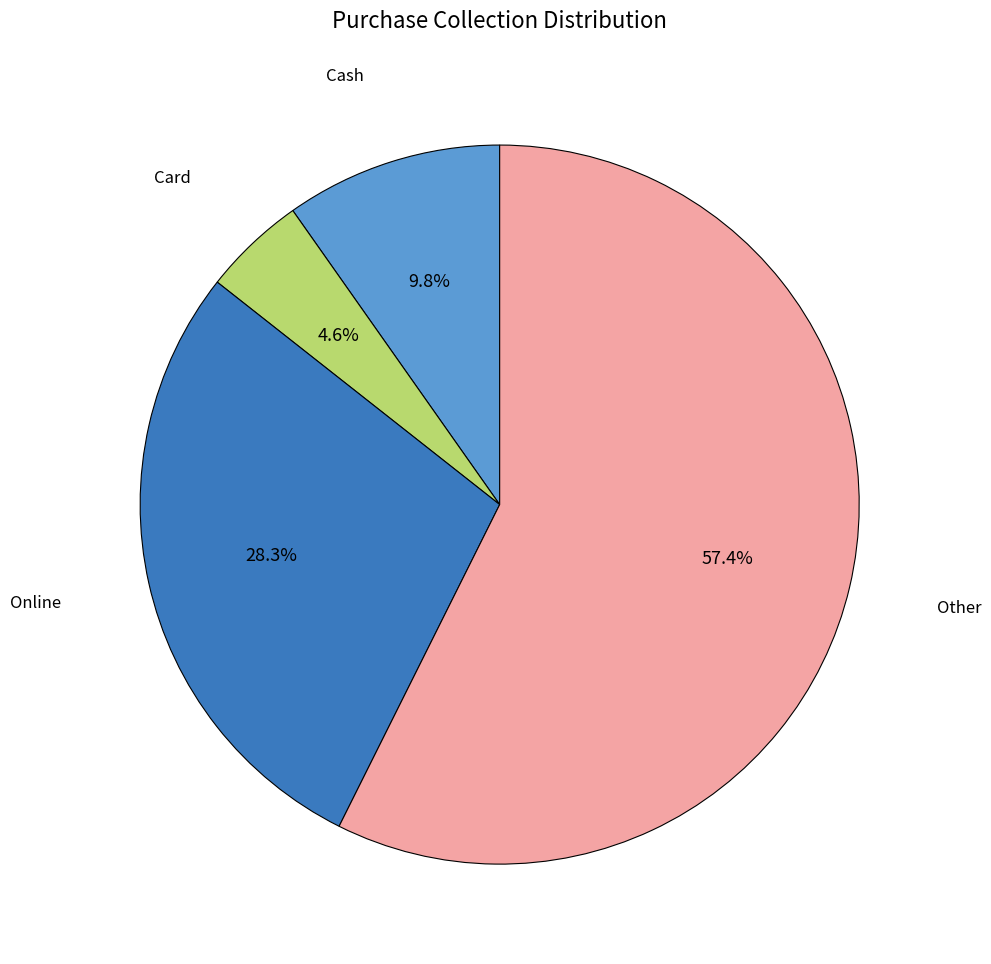

Which category has the smallest portion of the pie?

Card